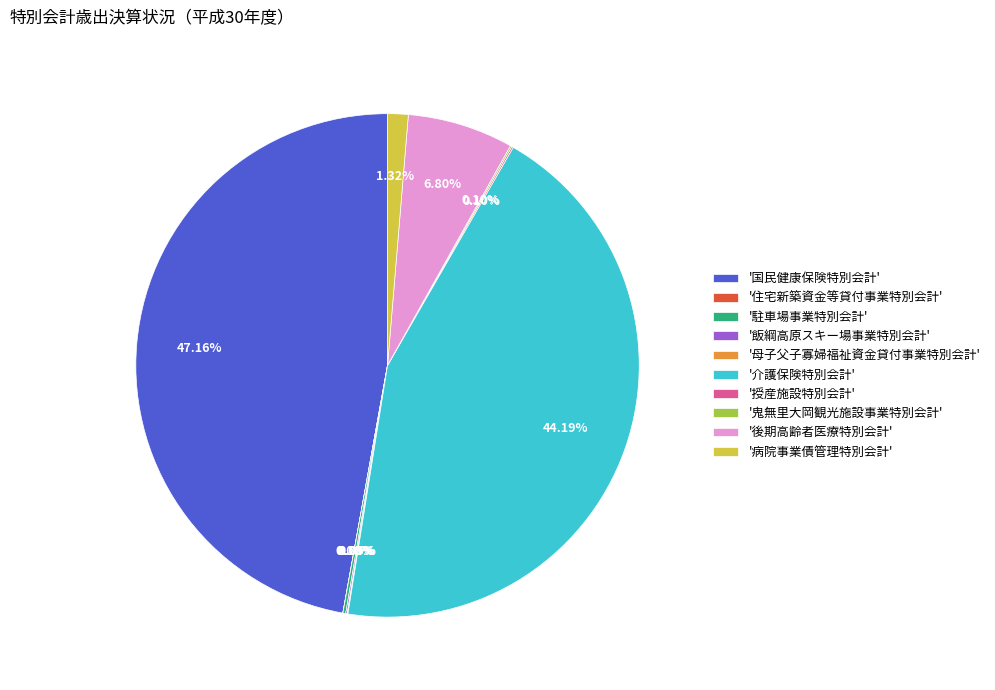

Is there any slice that represents more than half of the pie?

No